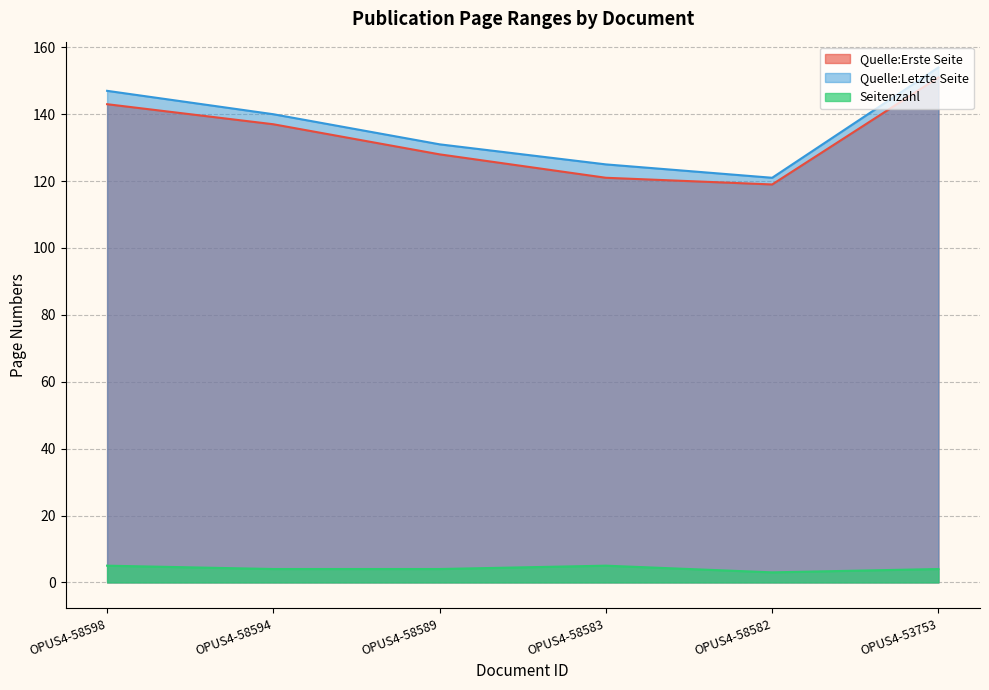

What are all the series names shown in the legend?

Quelle:Erste Seite, Quelle:Letzte Seite, Seitenzahl